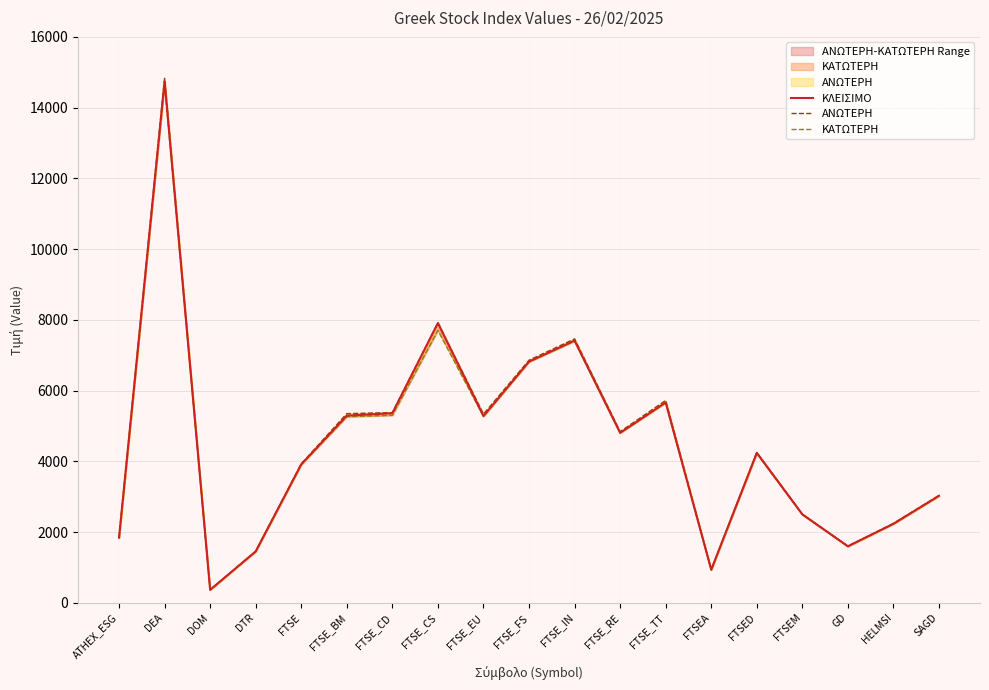

At how many categories does at least one series exceed 14277?

1